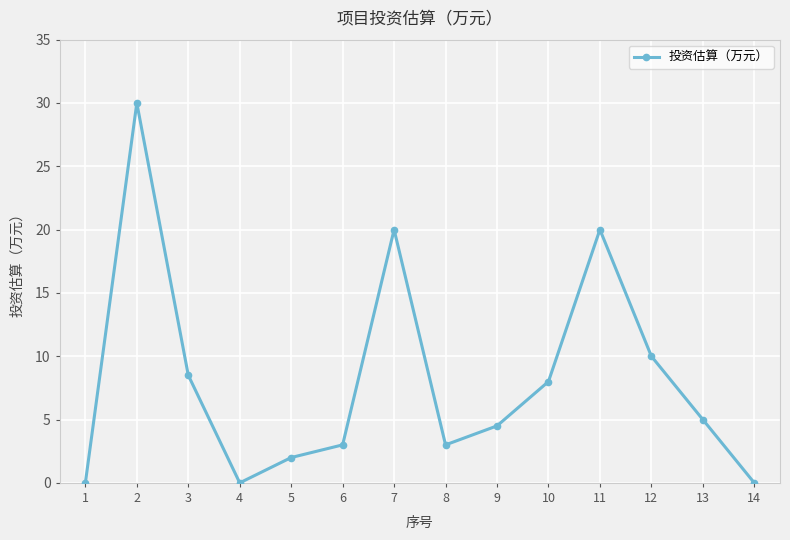

Is it true that the value at 13 is 5.0?

True